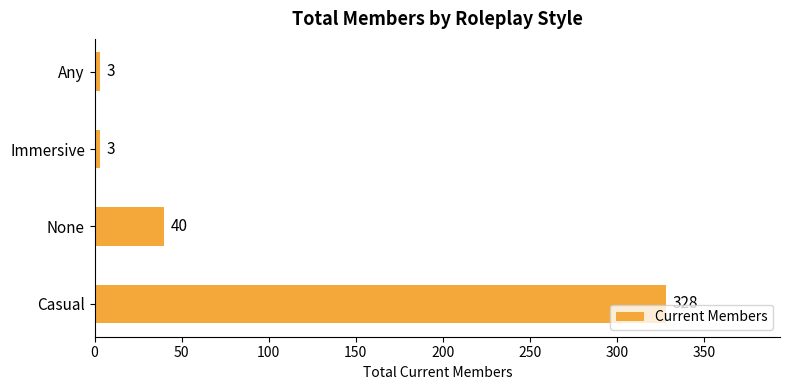

Where is the data nearest to the value 165?

None